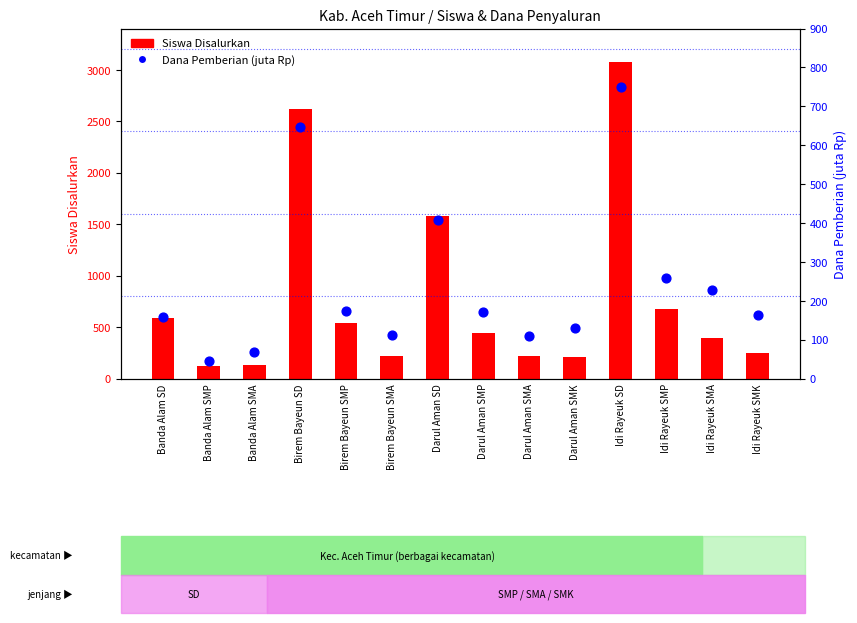

What is the total value across all series at Banda Alam SMP?

169.2